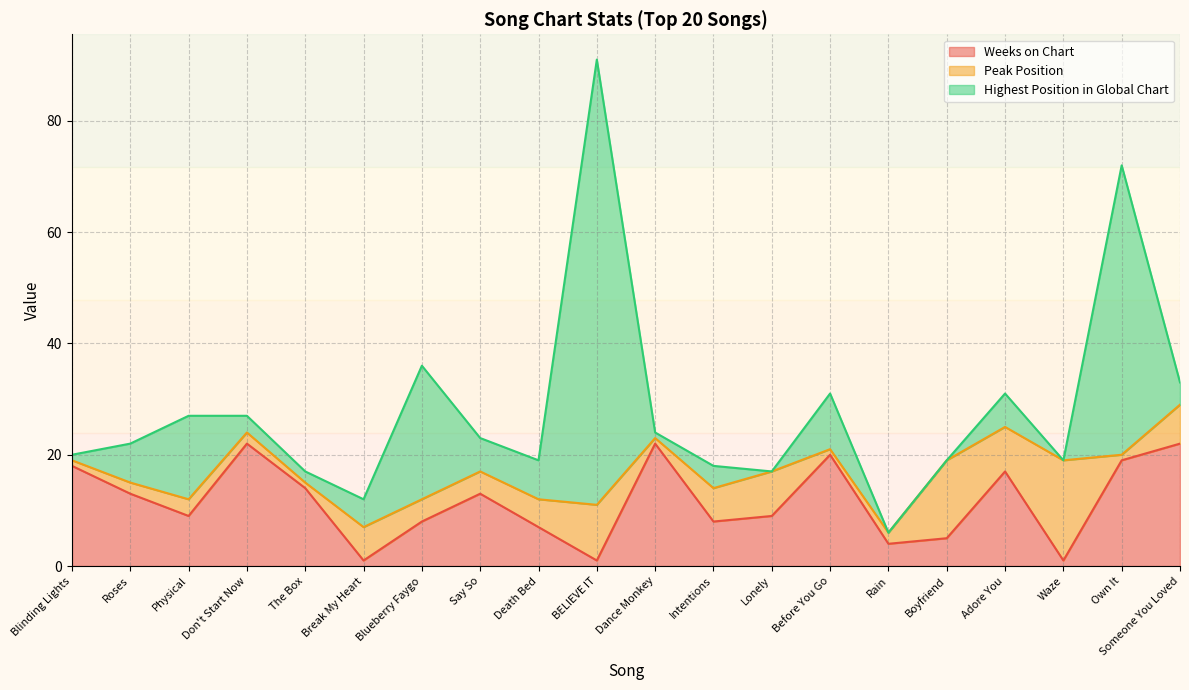

Where do Peak Position and Highest Position in Global Chart first cross each other?

The Box and Break My Heart